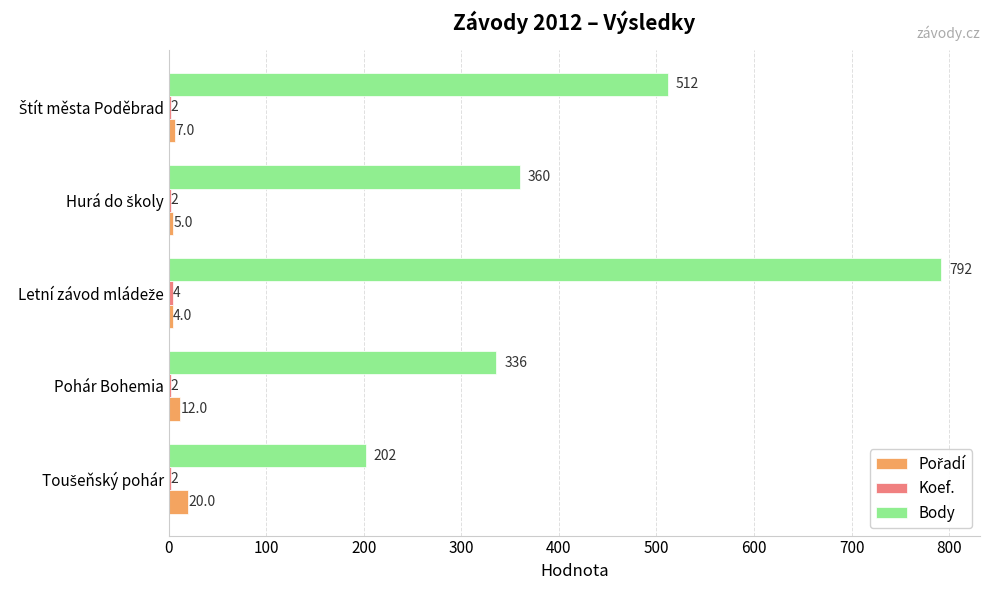

Which series has the largest total across all categories?

Body